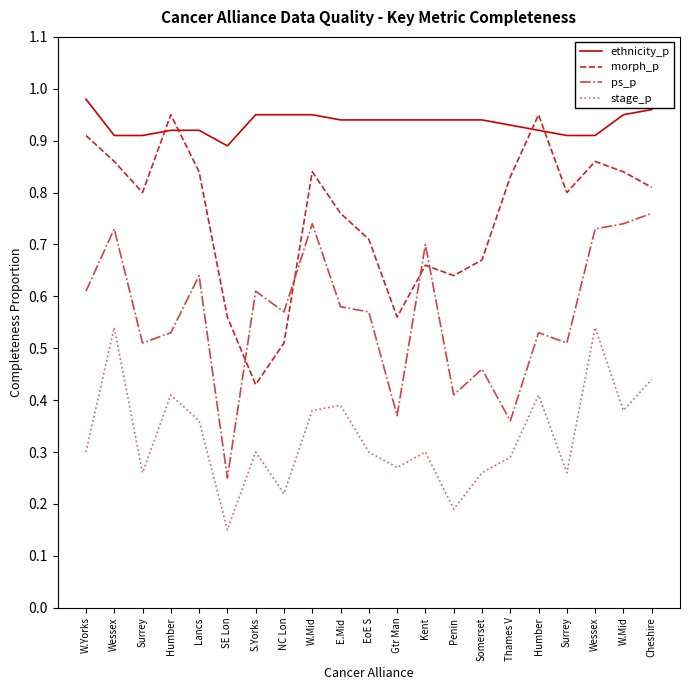

Reading left to right, what are all the values shown in this chart?

ethnicity_p: 1.0	0.9	0.9	0.9	0.9	0.9	0.9	0.9	0.9	0.9	0.9	0.9	0.9	0.9	0.9	0.9	0.9	0.9	0.9	0.9	1.0
morph_p: 0.9	0.9	0.8	0.9	0.8	0.6	0.4	0.5	0.8	0.8	0.7	0.6	0.7	0.6	0.7	0.8	0.9	0.8	0.9	0.8	0.8
ps_p: 0.6	0.7	0.5	0.5	0.6	0.2	0.6	0.6	0.7	0.6	0.6	0.4	0.7	0.4	0.5	0.4	0.5	0.5	0.7	0.7	0.8
stage_p: 0.3	0.5	0.3	0.4	0.4	0.1	0.3	0.2	0.4	0.4	0.3	0.3	0.3	0.2	0.3	0.3	0.4	0.3	0.5	0.4	0.4